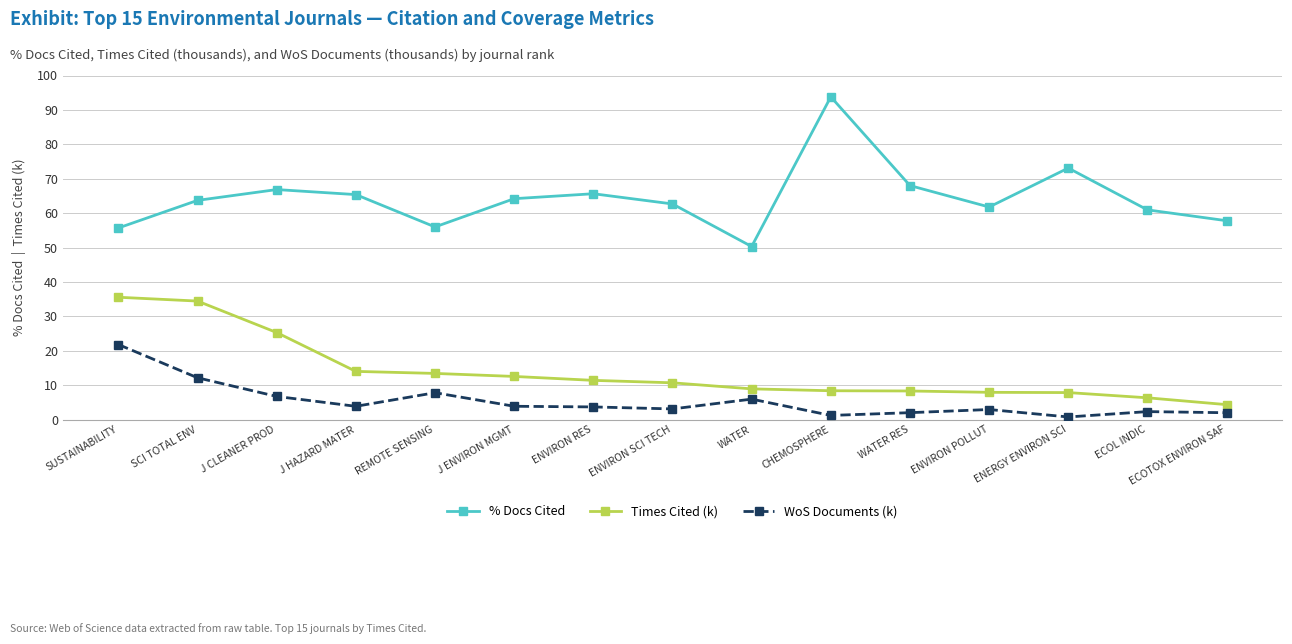

Read the % Docs Cited value at CHEMOSPHERE.

93.8